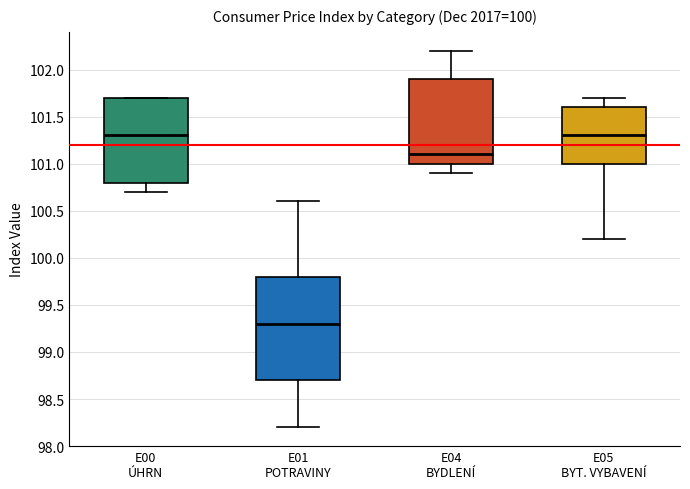

Reading left to right, read every box against the y-axis: the position of its median line, the range the box covers, and the ends of its whiskers. The values are not printed on the chart, so give them approximately, as read against the axis.

E00 ÚHRN: median 101.3, box 100.8 to 101.7, whiskers 100.7 to 101.7
E01 POTRAVINY: median 99.3, box 98.7 to 99.8, whiskers 98.2 to 100.6
E04 BYDLENÍ: median 101.1, box 101.0 to 101.9, whiskers 100.9 to 102.2
E05 BYT. VYBAVENÍ: median 101.3, box 101.0 to 101.6, whiskers 100.2 to 101.7